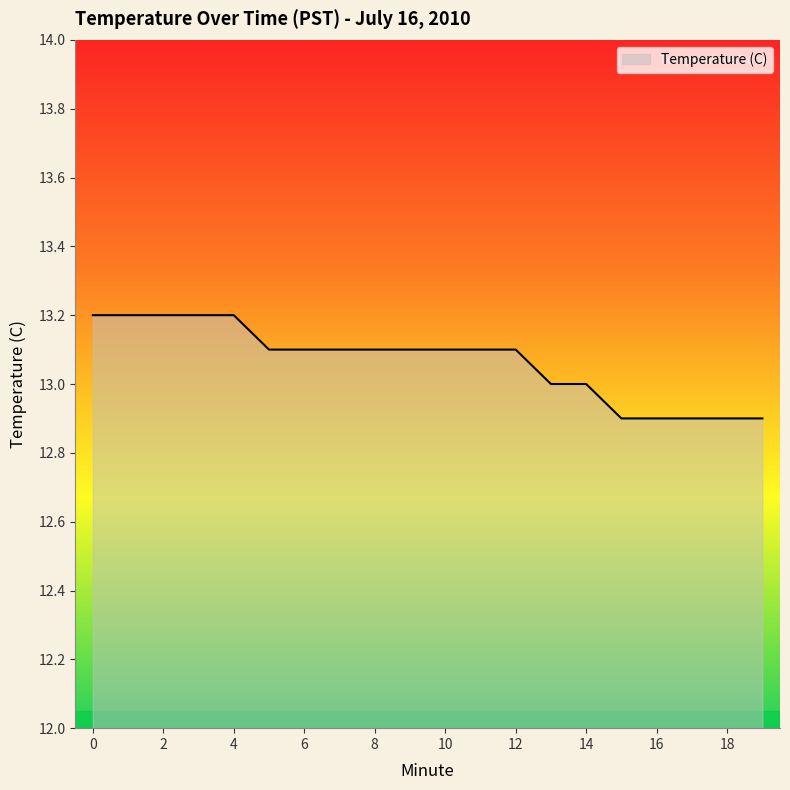

What is the maximum value shown in the chart?

13.2